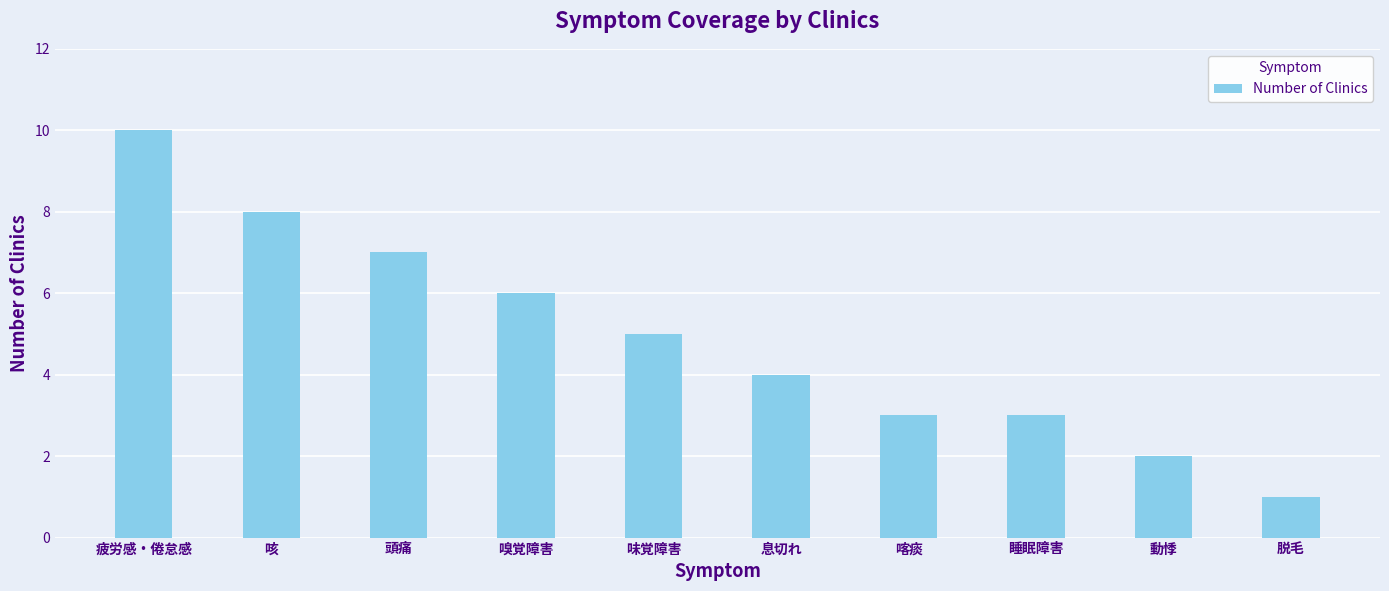

Reading left to right, what are all the values shown in this chart?

10	8	7	6	5	4	3	3	2	1